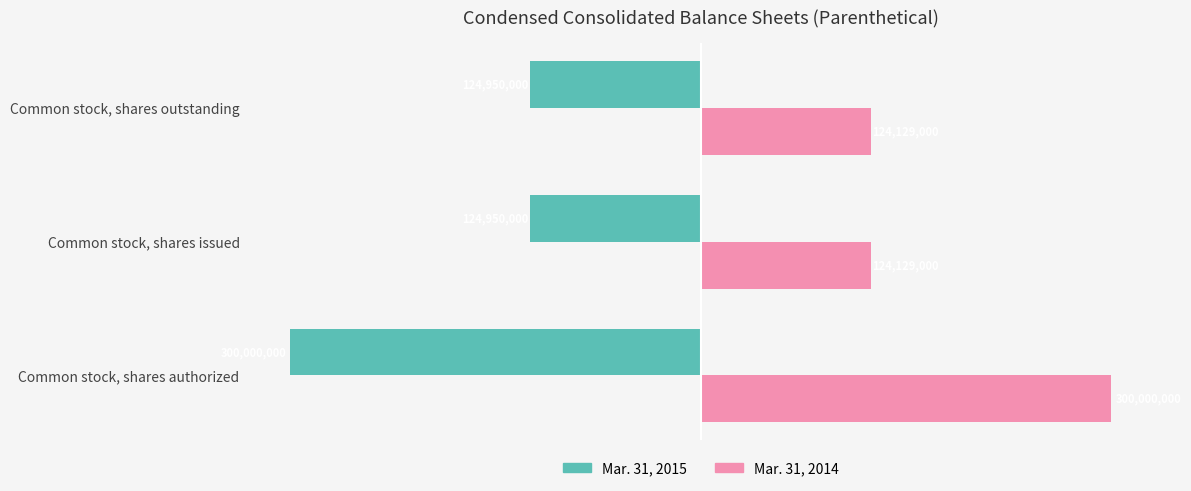

How many categories are shown in the chart?

3